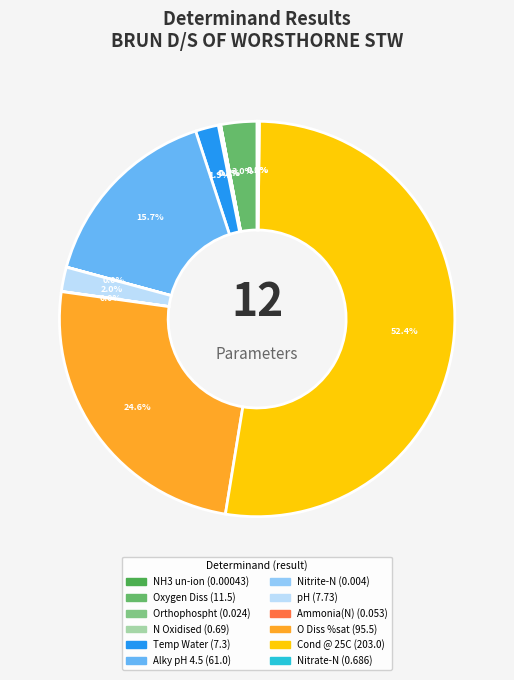

Which slice is the largest?

Cond @ 25C